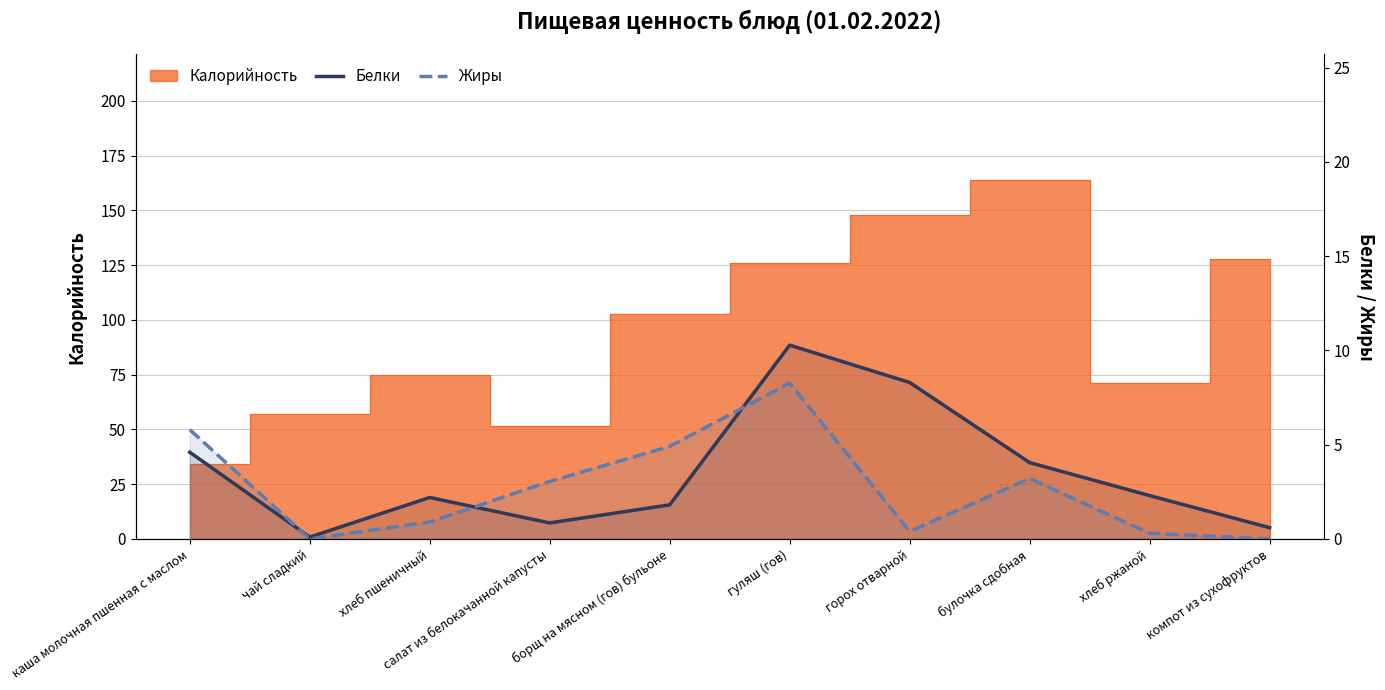

What is the difference between the highest and lowest values at каша молочная пшенная с маслом?

1.2